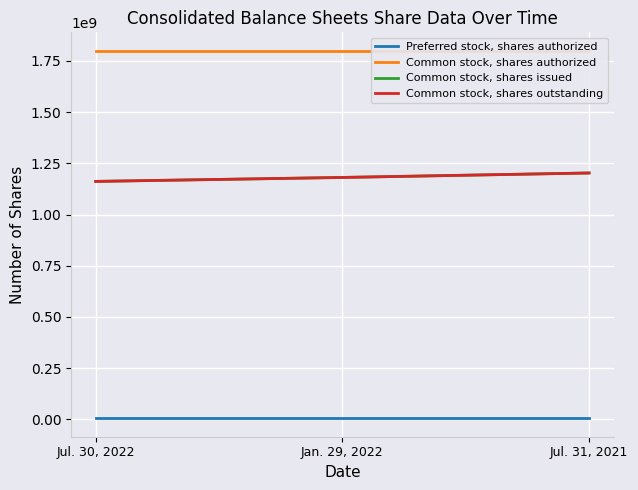

What is the difference between the highest and lowest values at Jul. 30, 2022?

1795000000